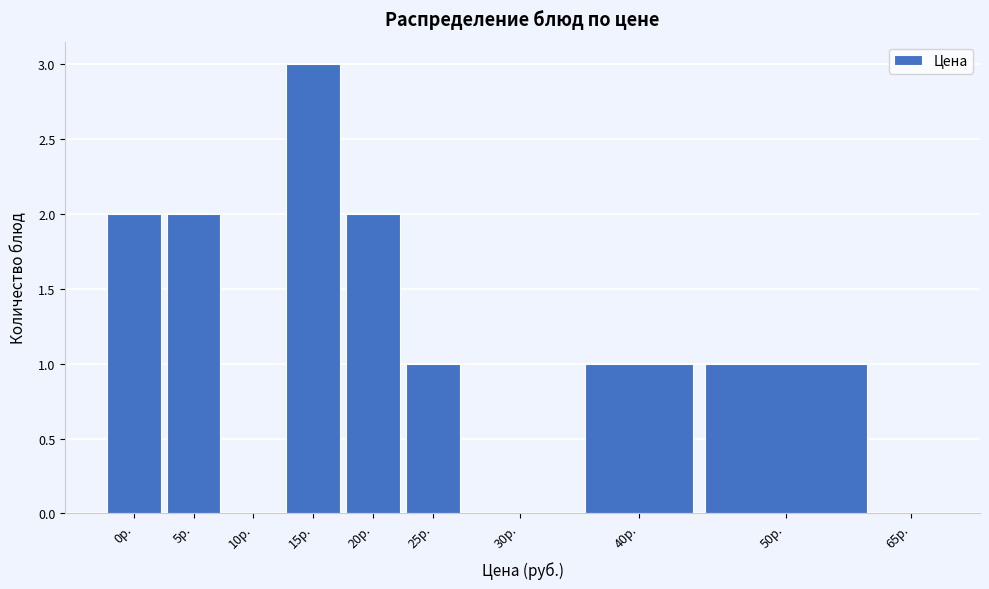

Reading left to right, what are all the values shown in this chart?

0р.=2	5р.=2	10р.=0	15р.=3	20р.=2	25р.=1	30р.=0	40р.=1	50р.=1	65р.=0